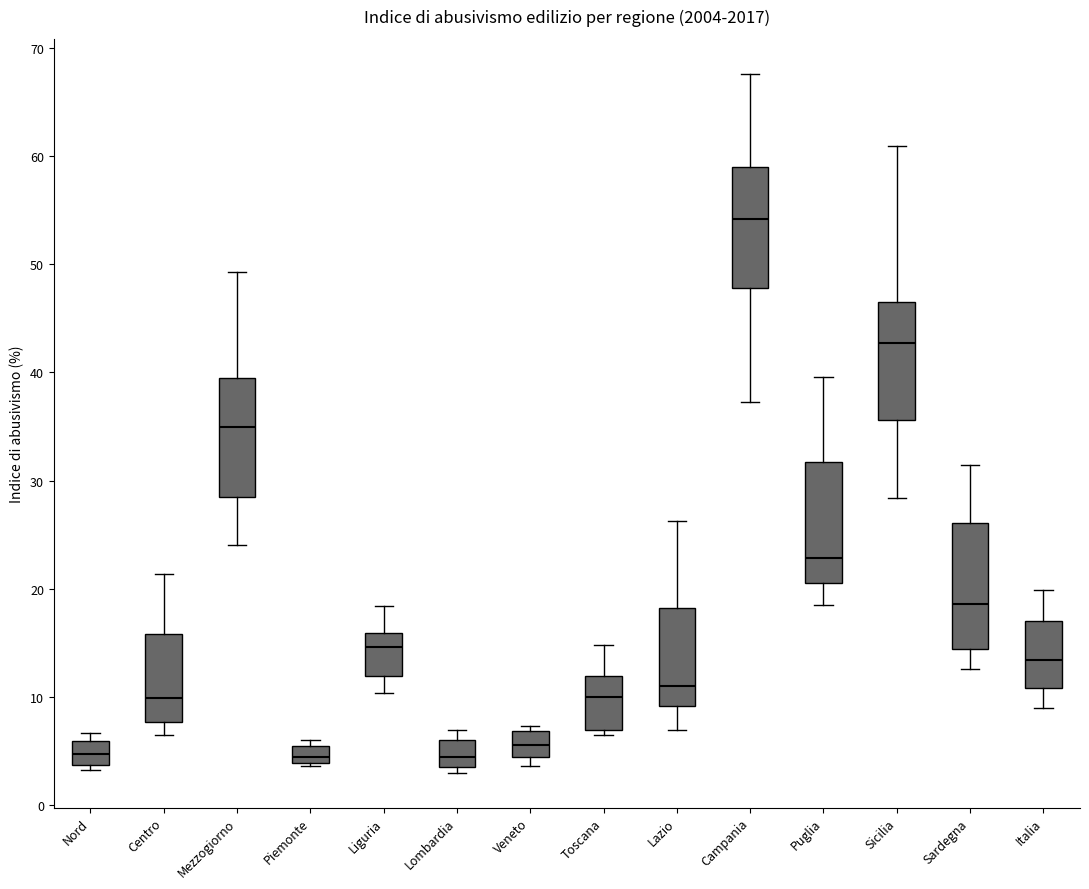

Where does the lower whisker of the box for Lazio end on the y-axis? The values are not printed on the chart, so give them approximately, as read against the axis.

7